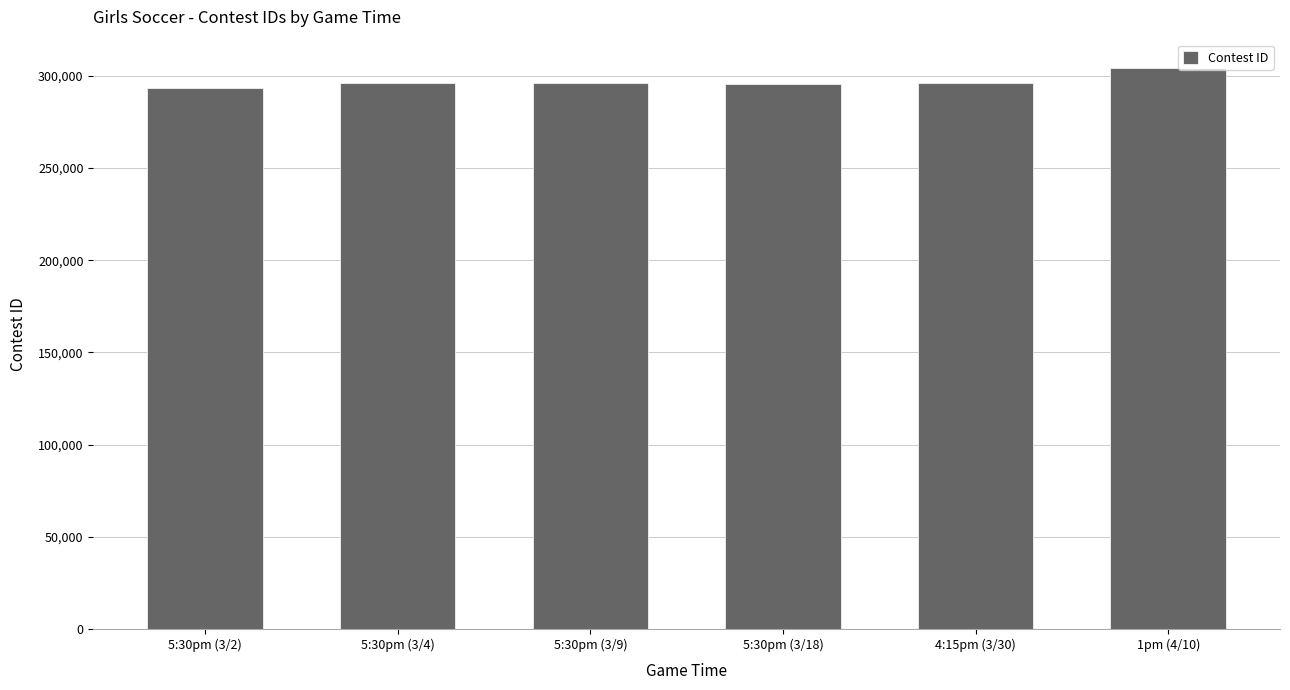

What is the maximum value shown in the chart?

304450